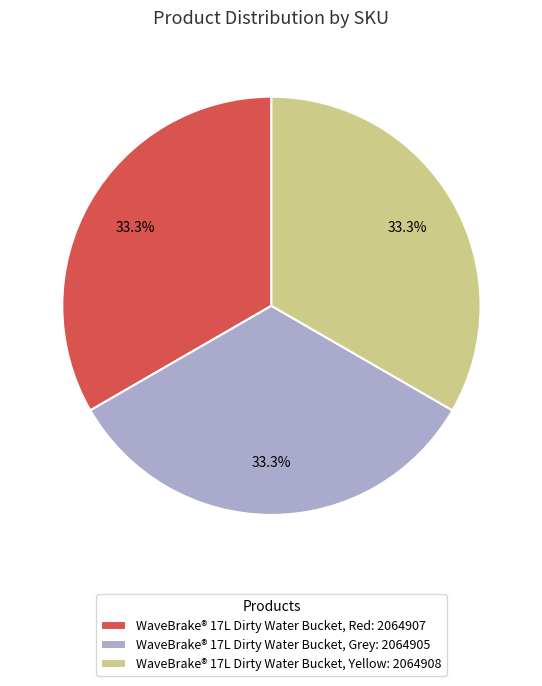

To the nearest percent, what percentage of the pie is WaveBrake® 17L Dirty Water Bucket, Grey?

33%